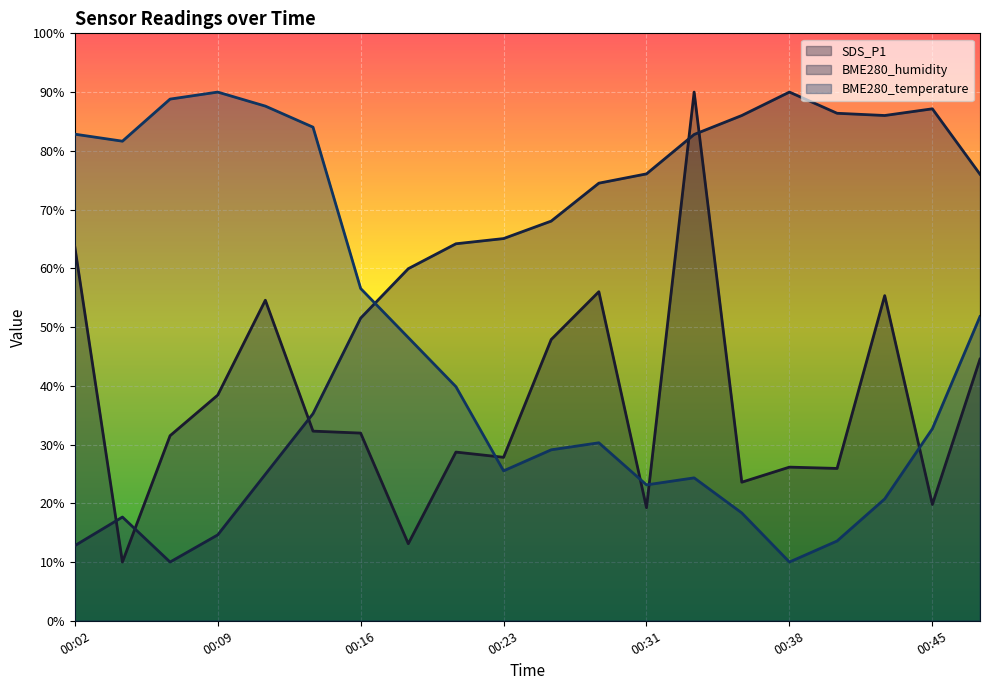

How many interior local valleys does the BME280_temperature series have?

4